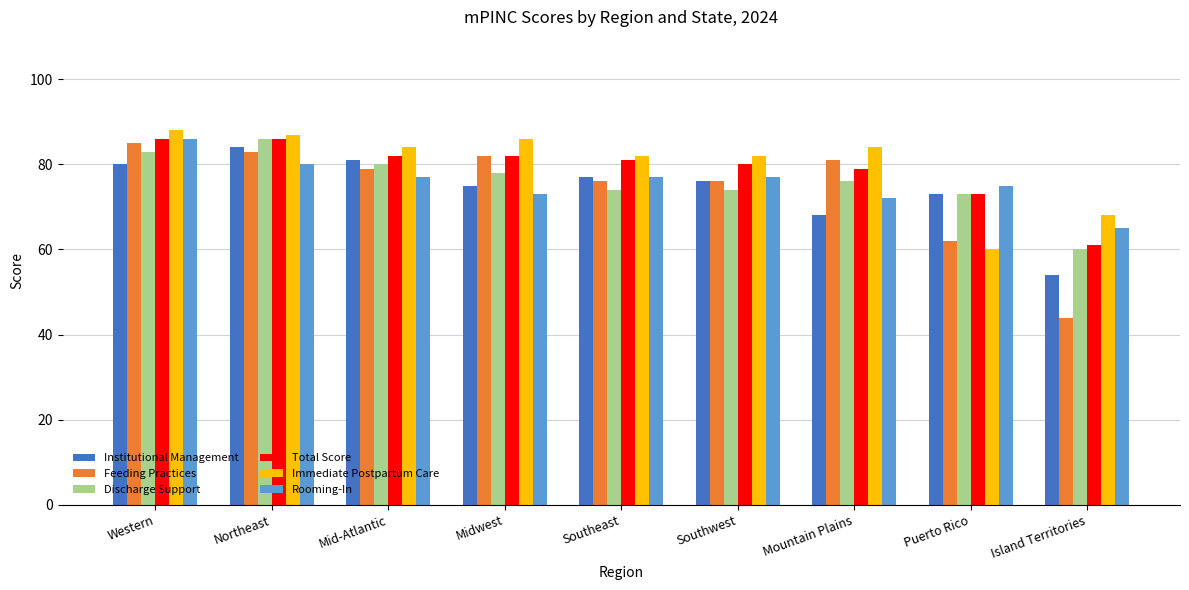

The value of Feeding Practices at Mid-Atlantic is 117. True or false?

False